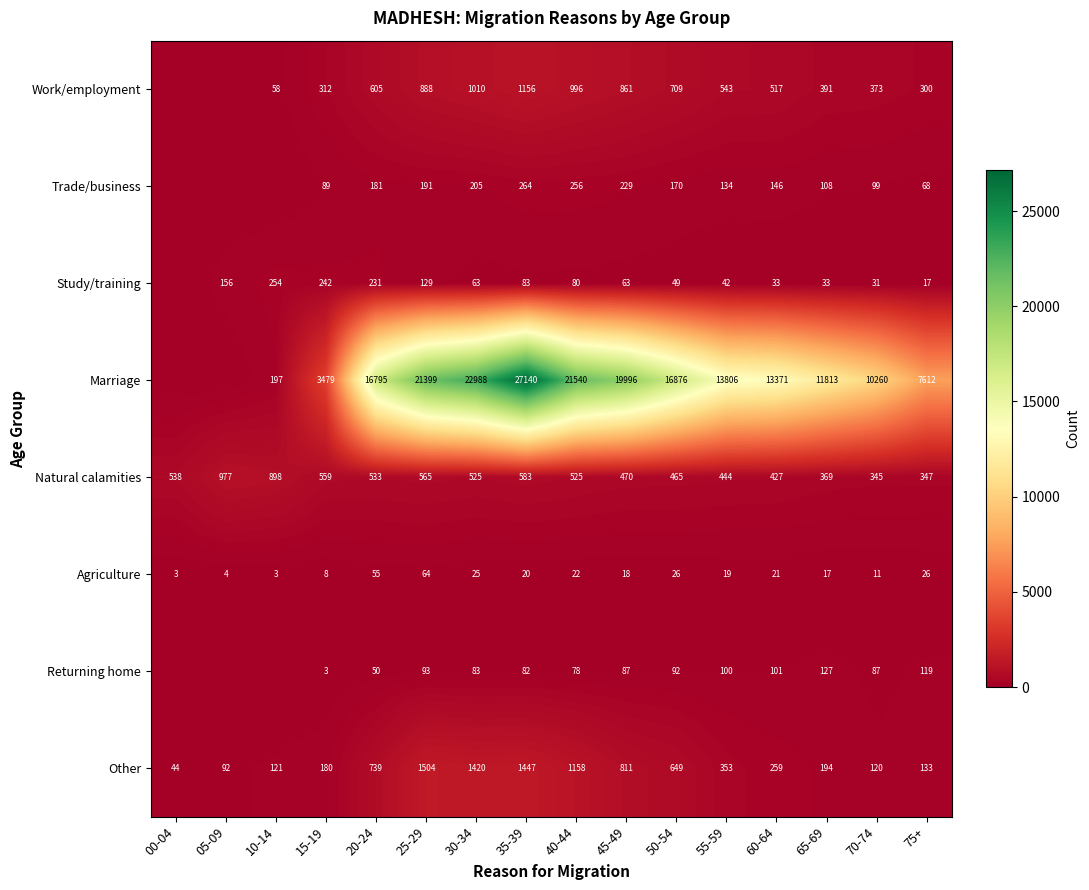

The Work/employment series shows 349 at 05-09. True or false?

False